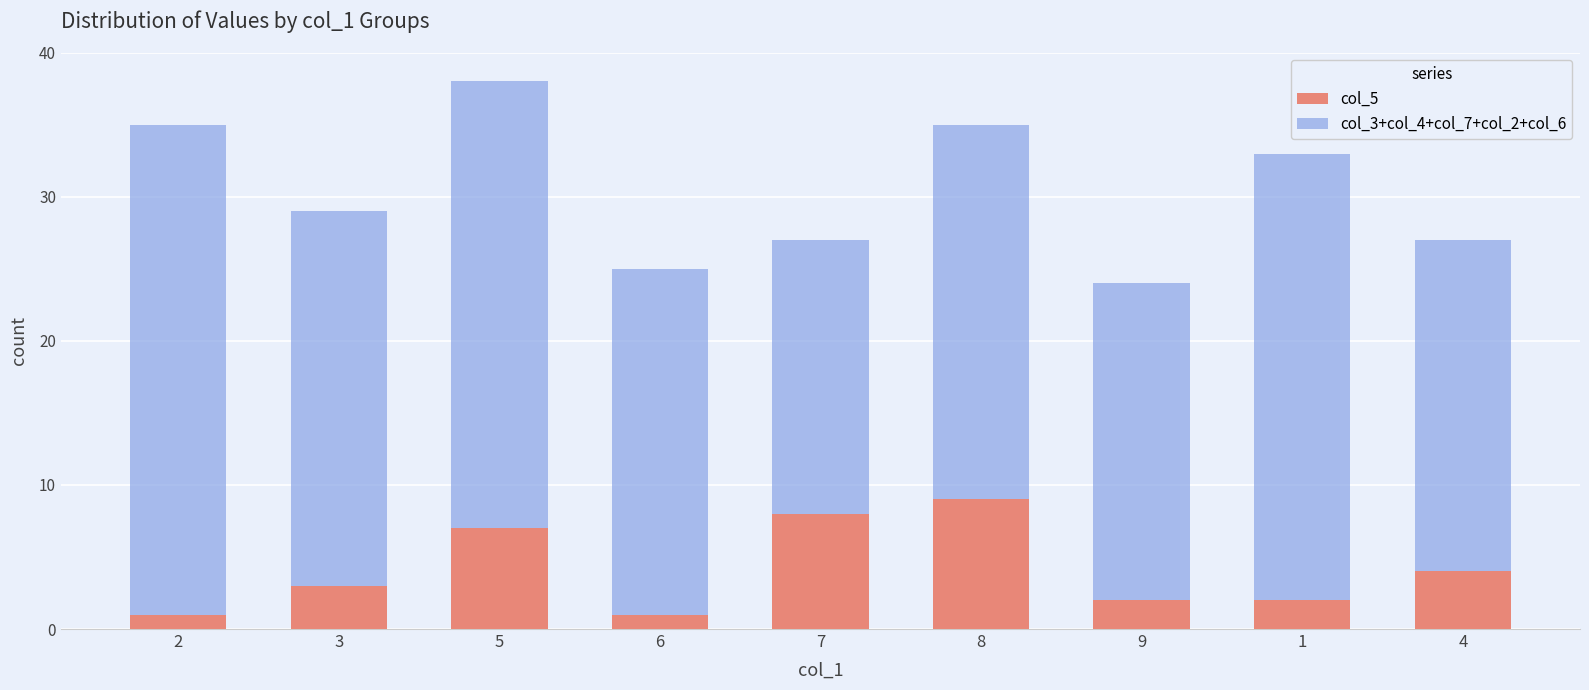

Are the bars grouped side by side (vs. stacked)?

No